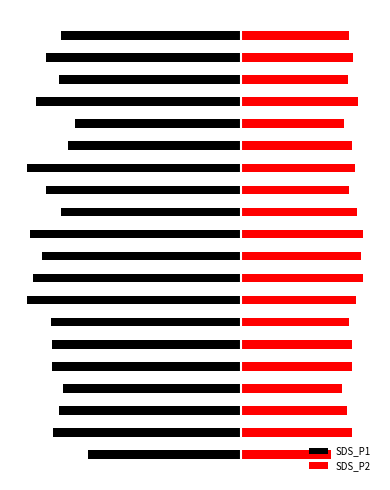

Which series has the largest total across all categories?

SDS_P2